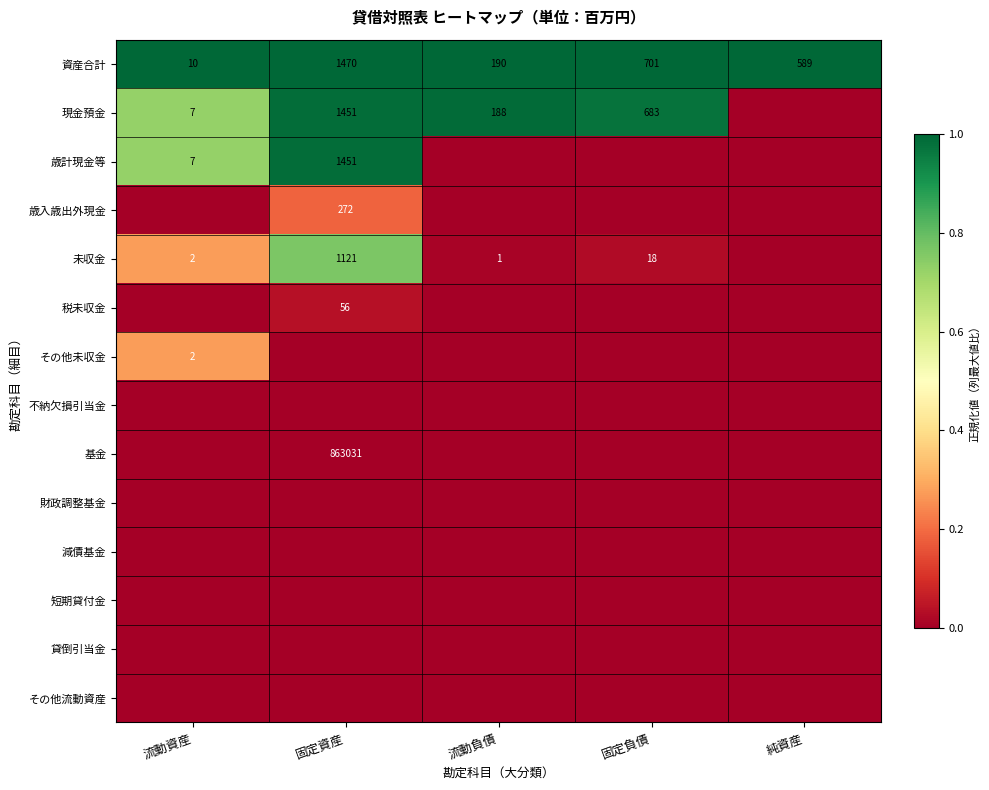

Count the number of data series in this chart.

14